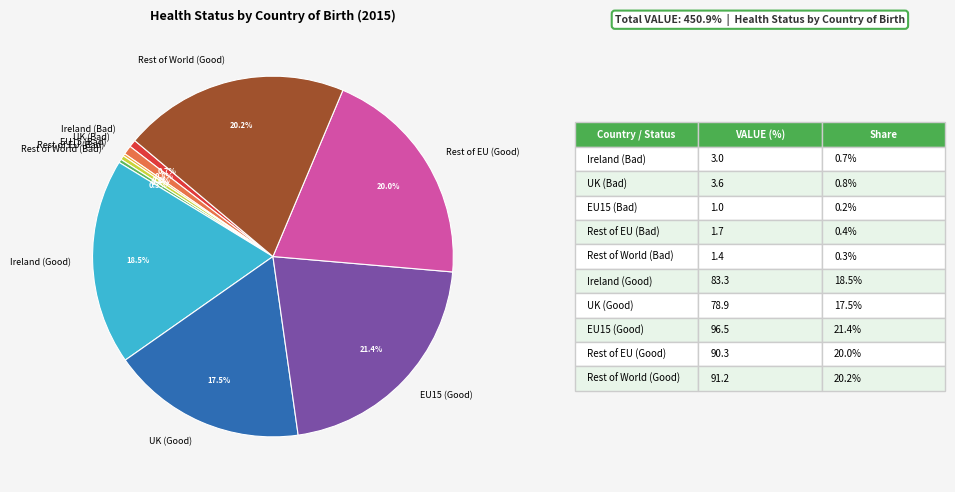

What portion of the pie excludes Rest of World (Good)?

79.8%